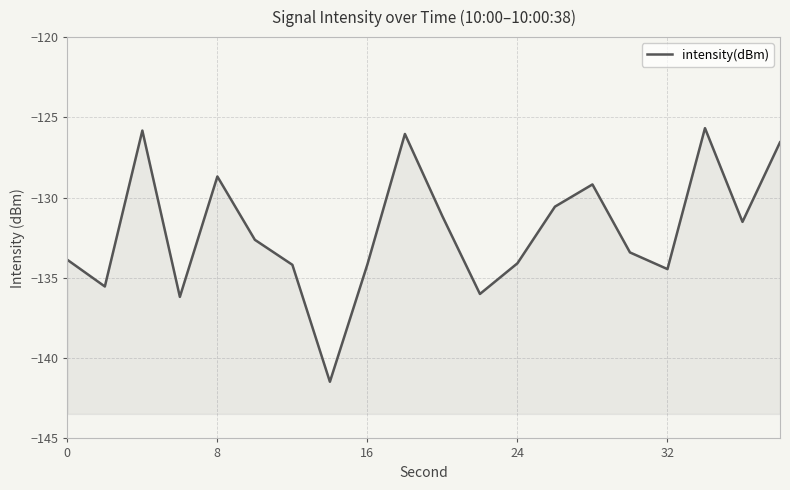

What is the minimum value shown in the chart?

-141.5